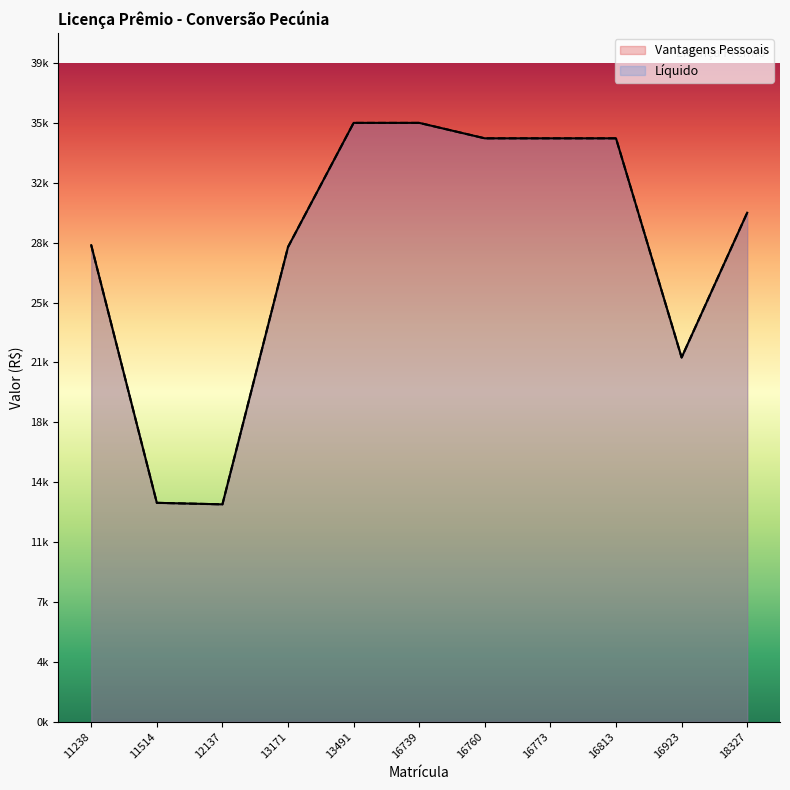

How many data points does each series have?

11